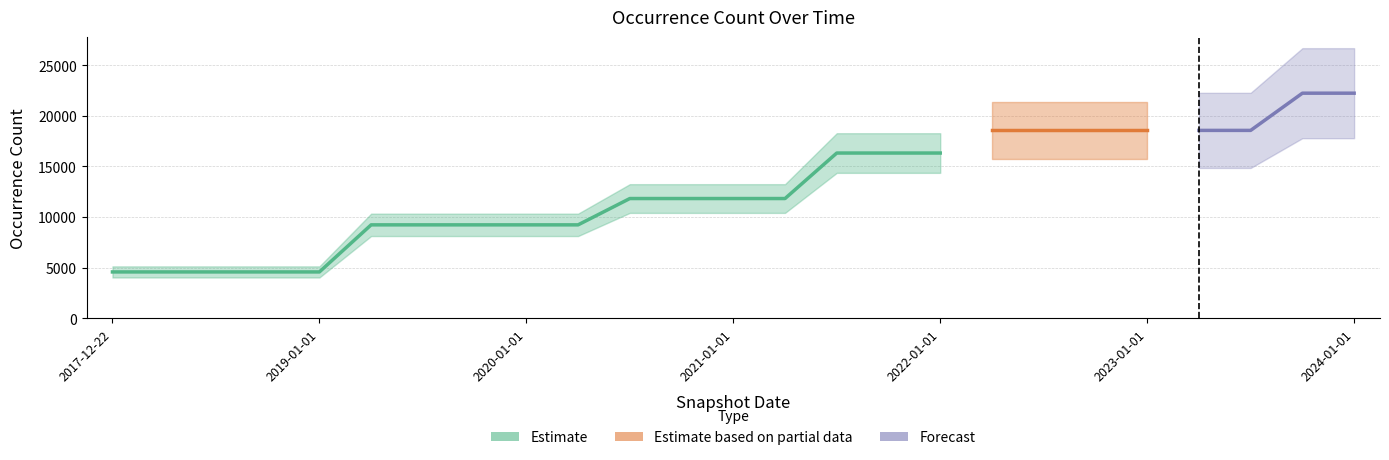

What is the change in value from 2019-07-01 to 2023-10-01?

+13008